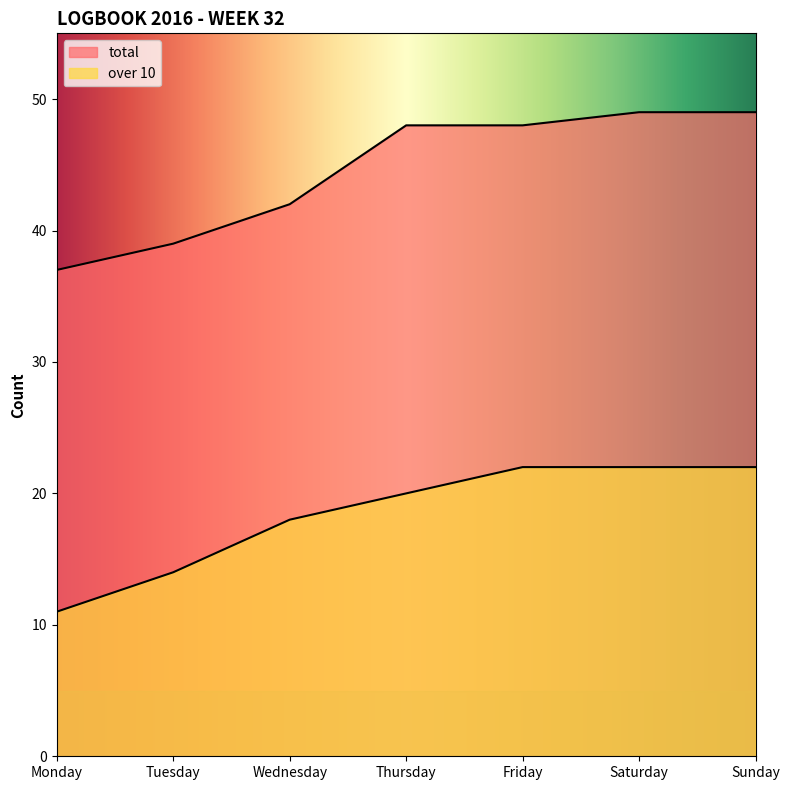

True or false: over 10 and total cross at least once.

False